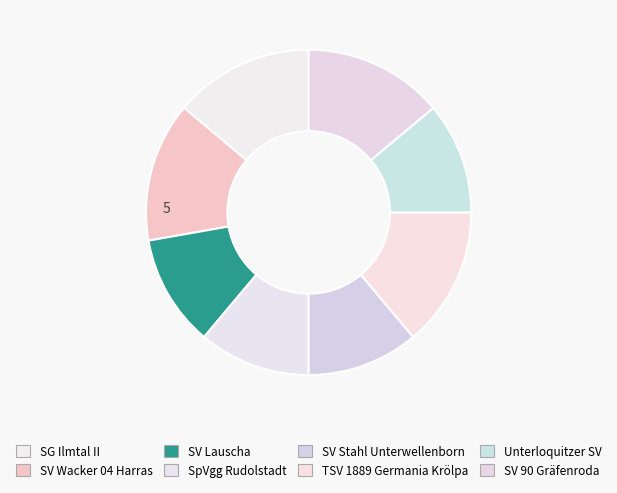

To the nearest percent, what percentage of the pie is SpVgg Rudolstadt?

11%